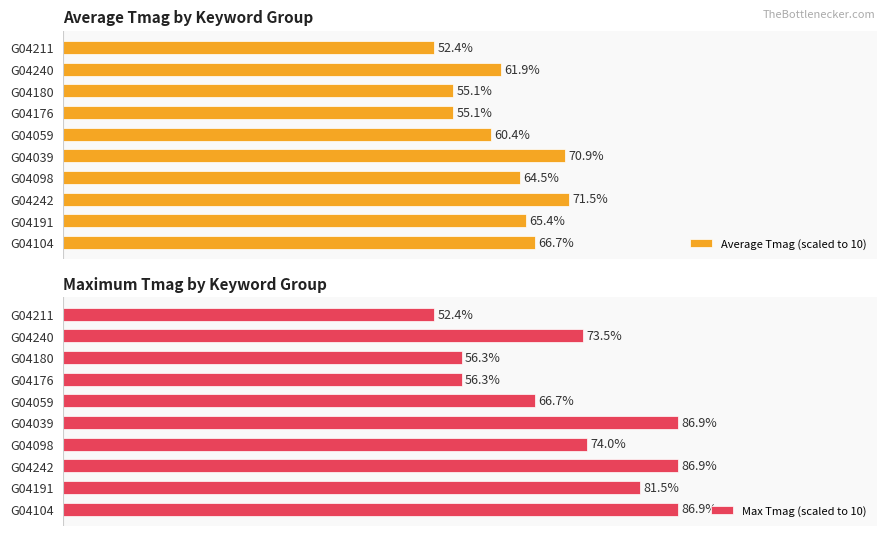

What is the sum of all Average Tmag (scaled to 10) values?

623.9